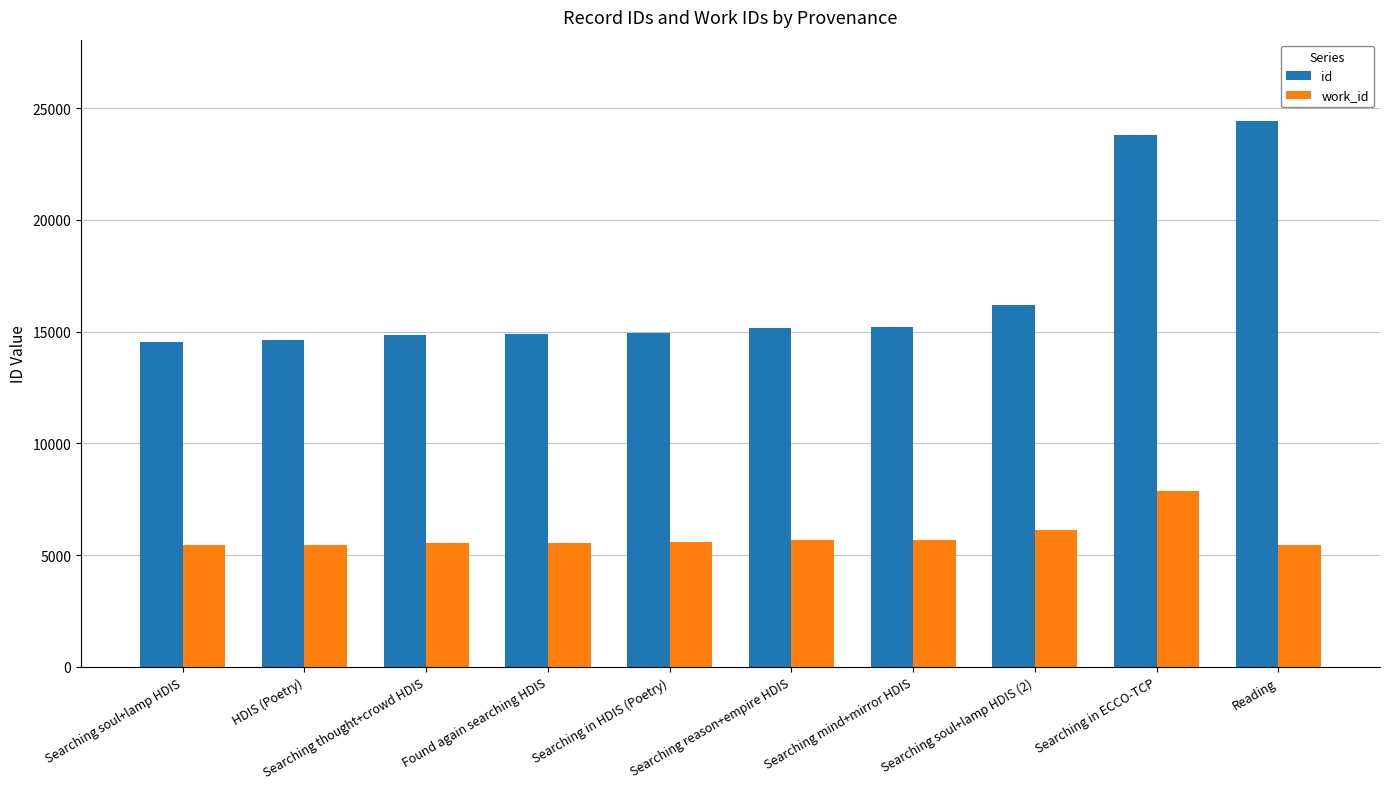

What is the sum of the work_id values at Found again searching HDIS and Reading?

11004